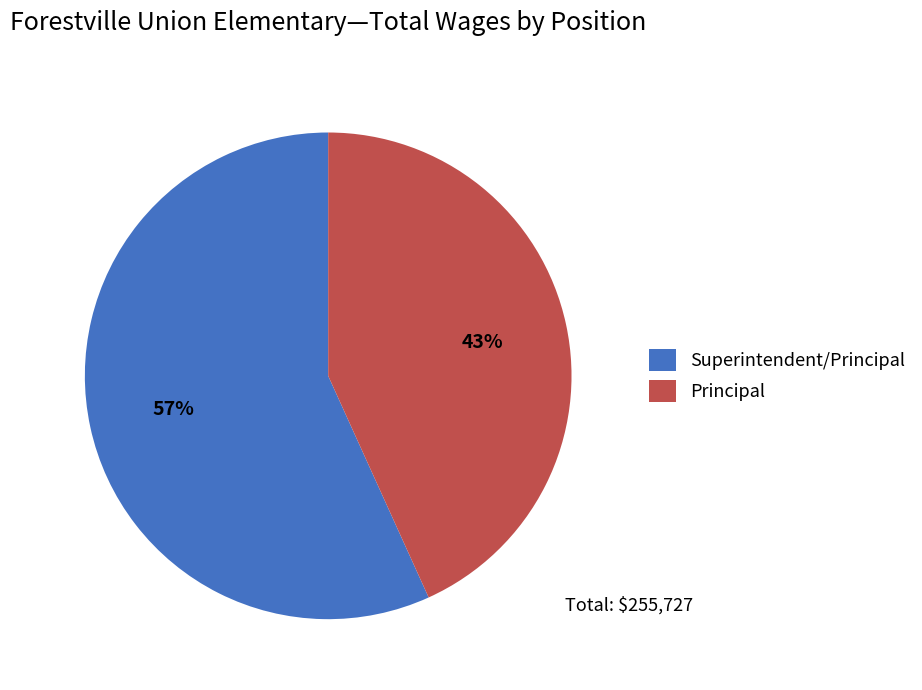

The Superintendent/Principal slice represents 57% of the pie. True or false?

True